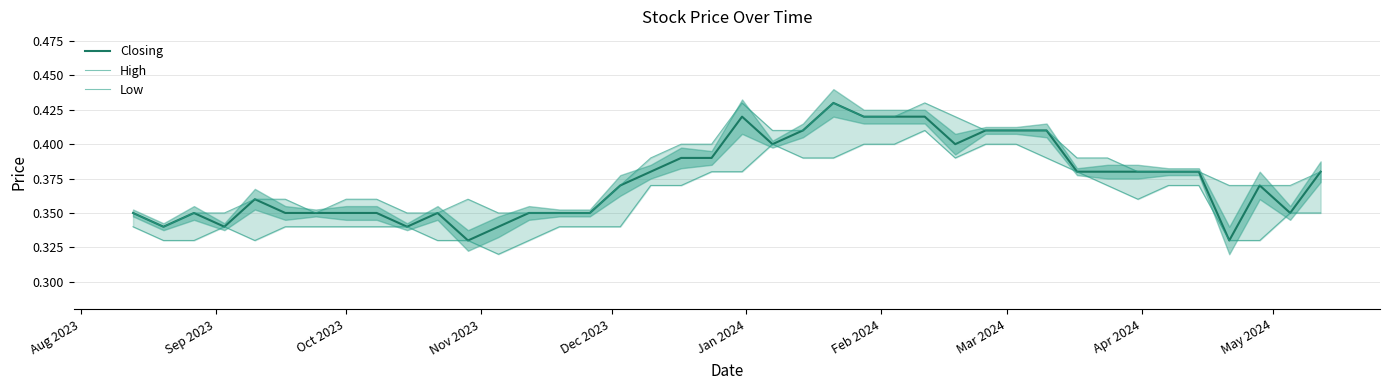

True or false: High and Low cross at least once.

False